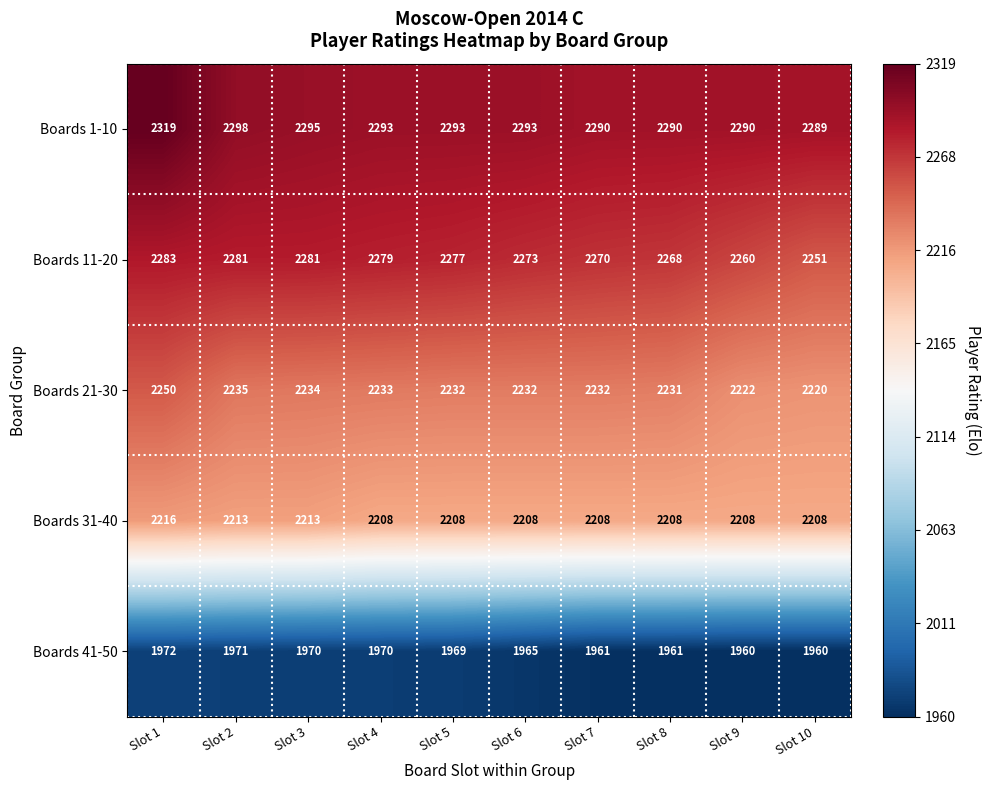

Where does the Boards 11-20 series first go above 2277?

Slot 1